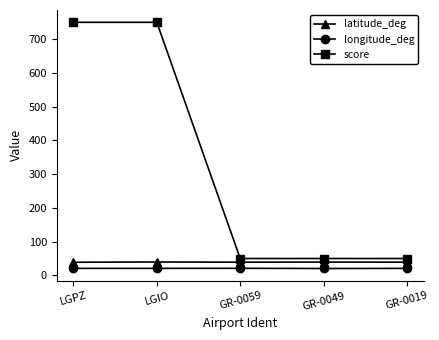

True or false: score and longitude_deg intersect in this chart.

False